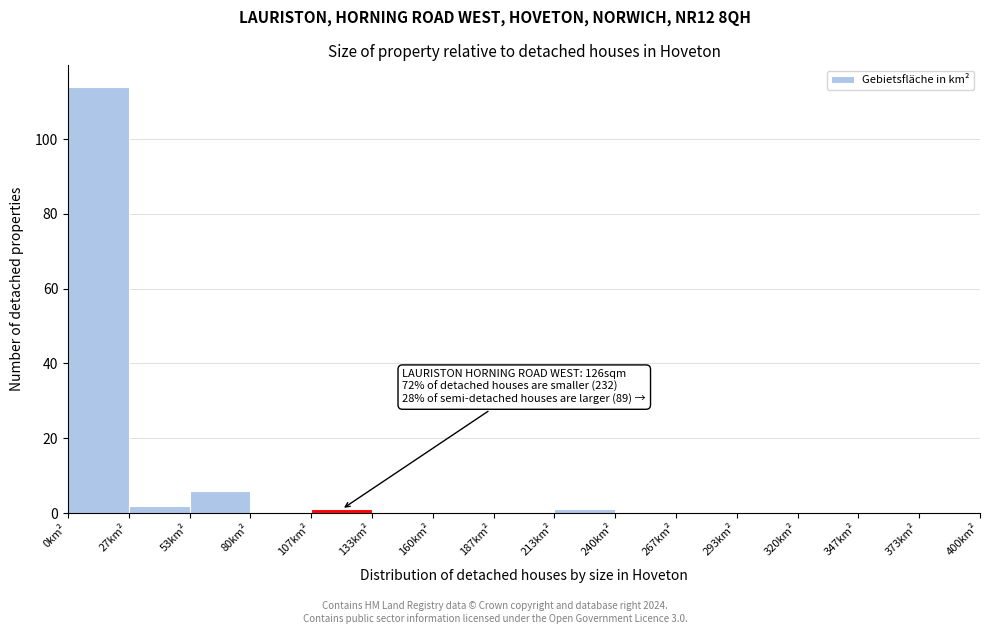

Which range on the x-axis has the tallest bar?

0 to 25